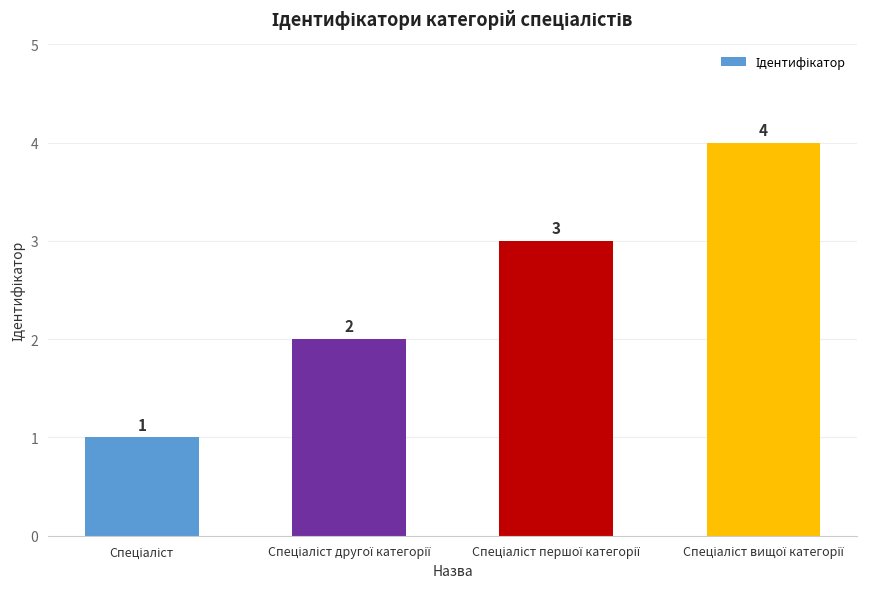

Count the values in the range 2 to 4.

3